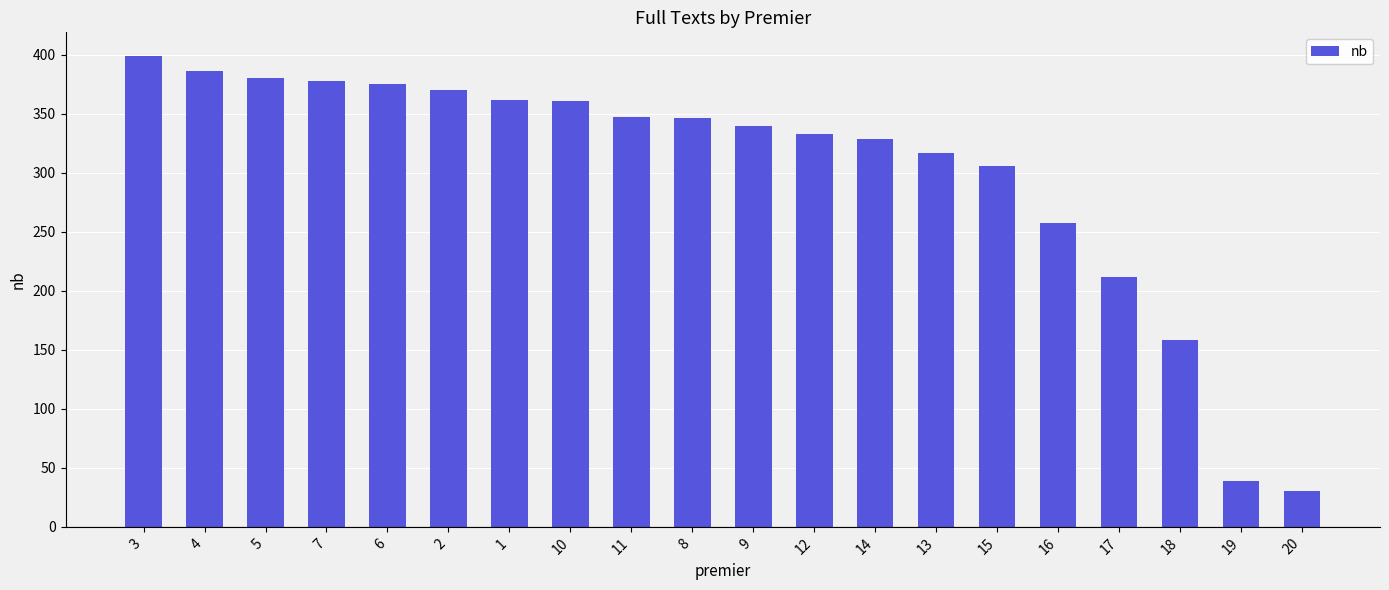

Does the chart contain any negative values?

No